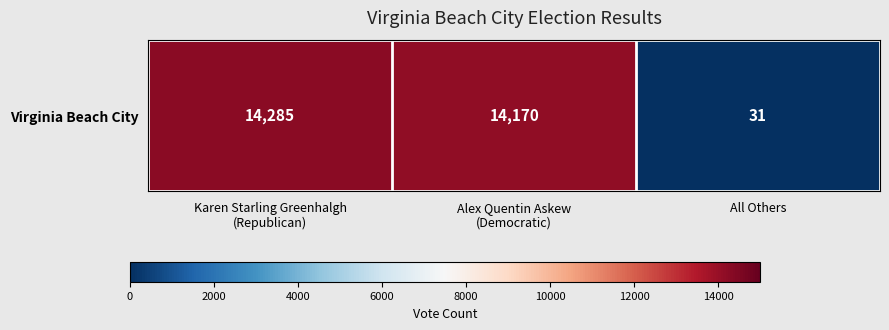

Rank the categories by value from highest to lowest.

Karen Starling Greenhalgh
(Republican), Alex Quentin Askew
(Democratic), All Others